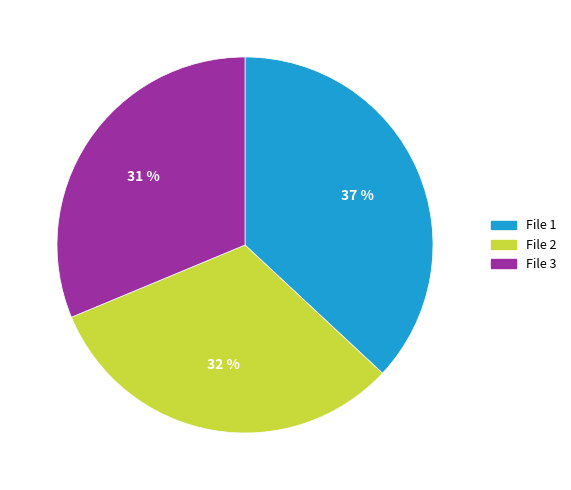

Rank the categories by value from highest to lowest.

File 1, File 2, File 3